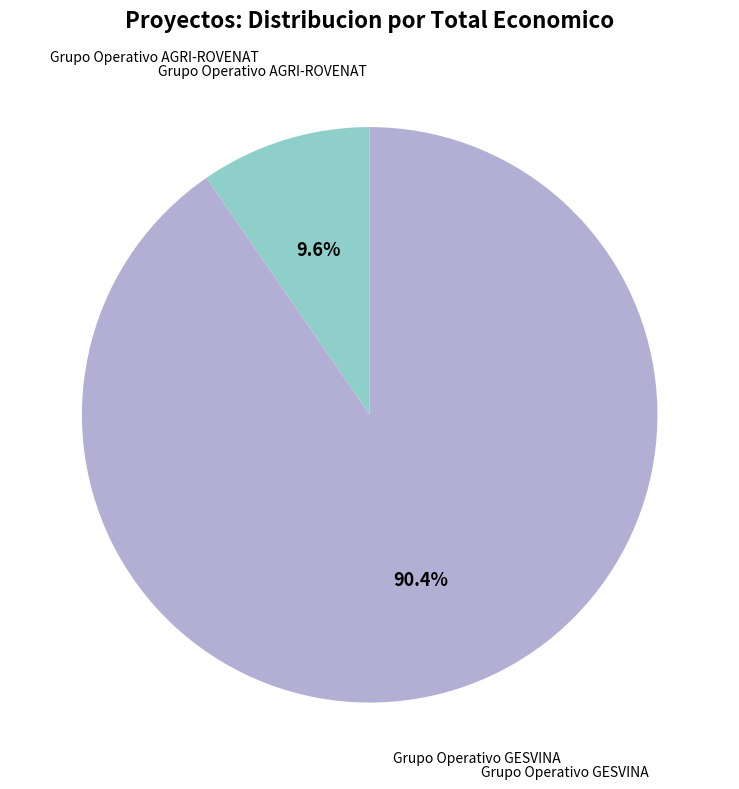

Is it true that Grupo Operativo GESVINA is 82% of the pie?

False